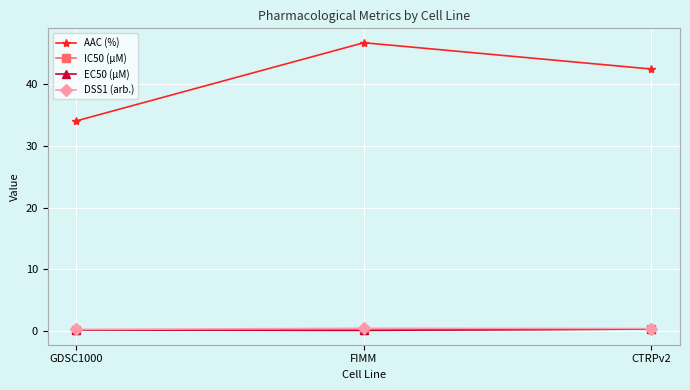

Which series changed the most between GDSC1000 and CTRPv2?

AAC (%)